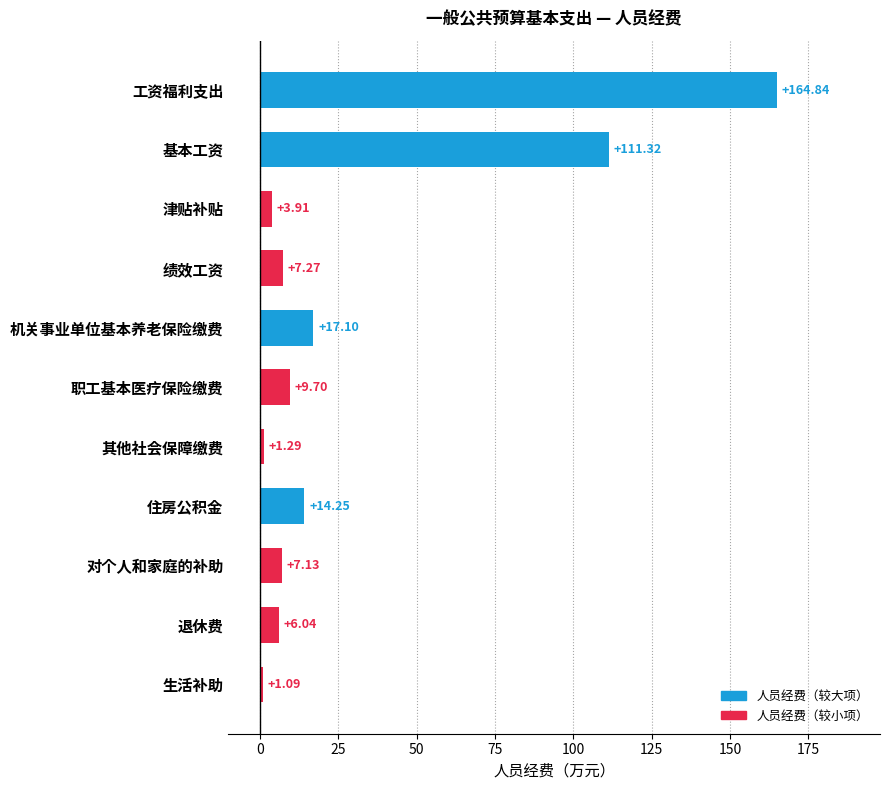

Rank the categories by value from lowest to highest.

生活补助, 其他社会保障缴费, 津贴补贴, 退休费, 对个人和家庭的补助, 绩效工资, 职工基本医疗保险缴费, 住房公积金, 机关事业单位基本养老保险缴费, 基本工资, 工资福利支出